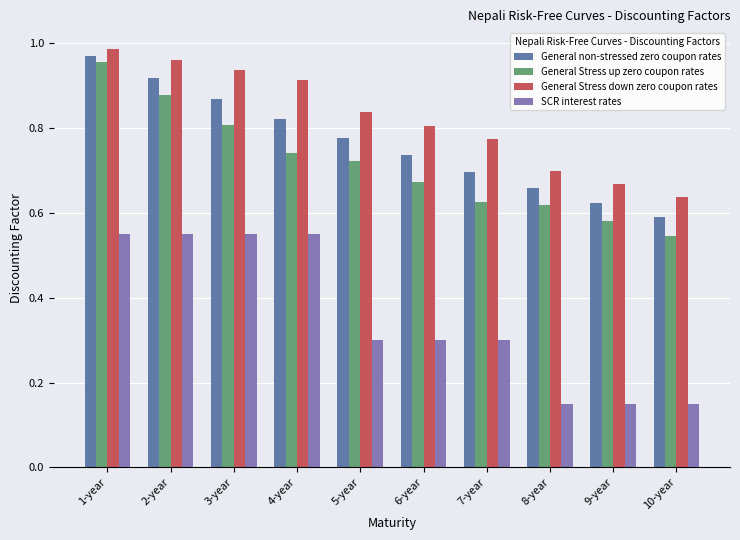

What are all the series names shown in the legend?

General non-stressed zero coupon rates, General Stress up zero coupon rates, General Stress down zero coupon rates, SCR interest rates